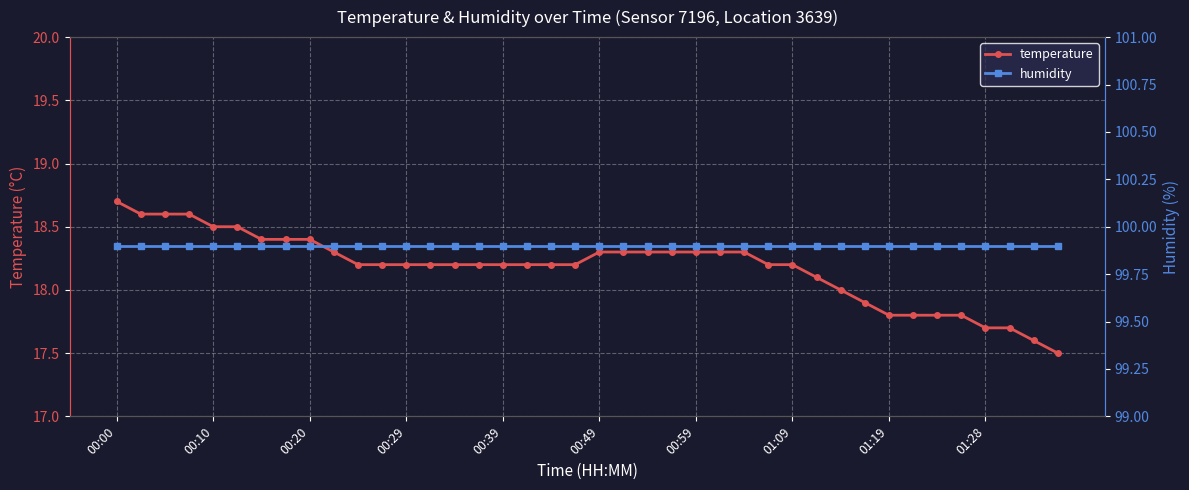

At which category does the chart reach its minimum across all series?

39